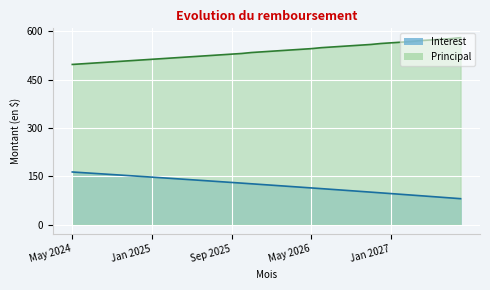

What is the spread (max minus min) of values at Mar 2025?

373.5